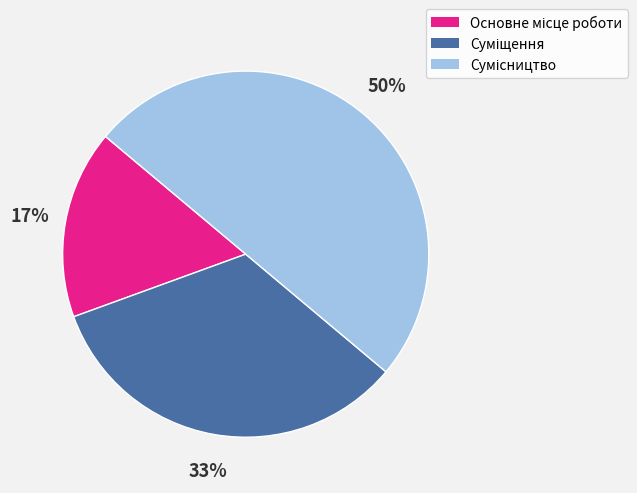

To the nearest percent, what is the difference between the largest and smallest slice percentages?

33%